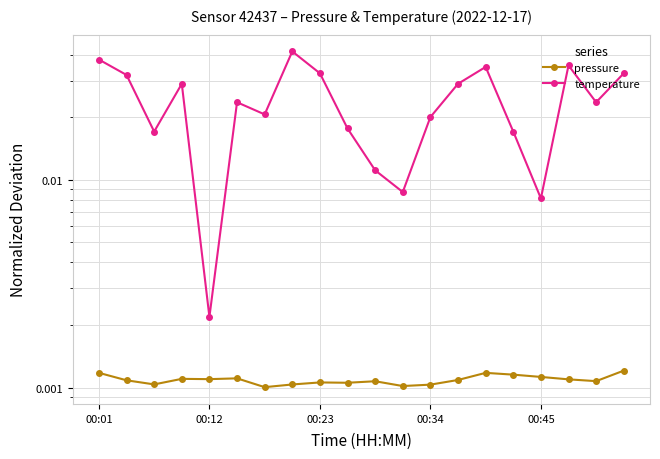

How many interior local peaks does the temperature series have?

5